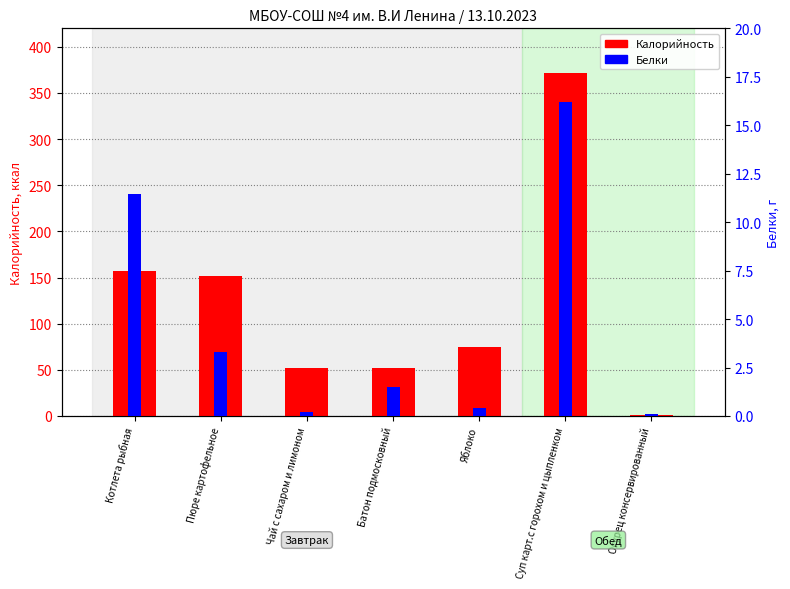

Reading left to right, transcribe all the data shown in this chart.

Калорийность: Котлета рыбная=157.2	Пюре картофельное=151.4	Чай с сахаром и лимоном=52.2	Батон подмосковный=52.0	Яблоко=74.9	Суп карт.с горохом и цыпленком=371.3	Огурец консервированный=1.6
Белки: Котлета рыбная=11.4	Пюре картофельное=3.3	Чай с сахаром и лимоном=0.2	Батон подмосковный=1.5	Яблоко=0.4	Суп карт.с горохом и цыпленком=16.2	Огурец консервированный=0.1